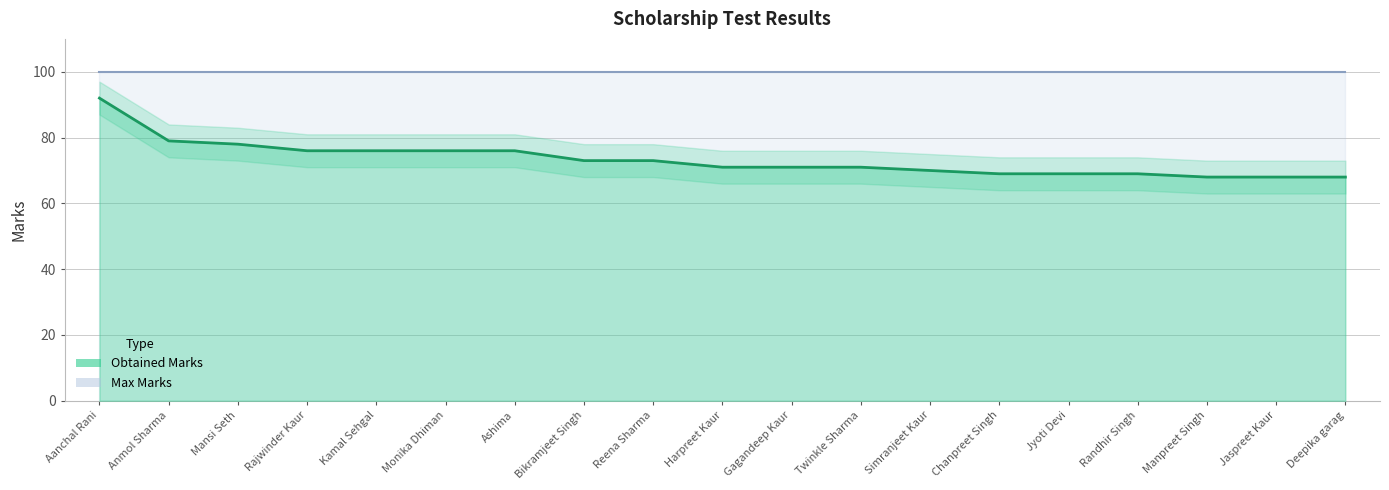

Does the chart have visible grid lines?

Yes